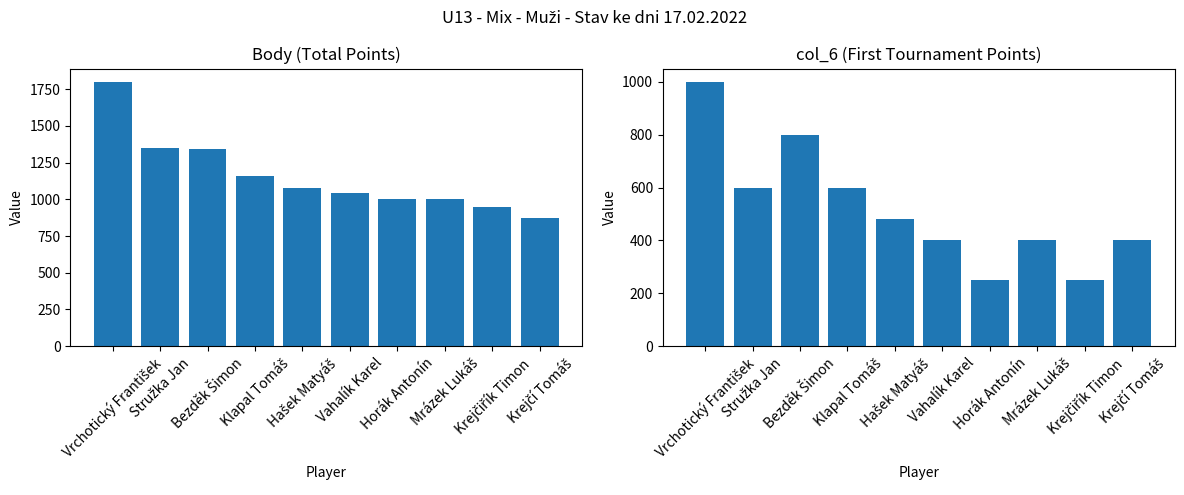

What is the difference between the maximum and second lowest values in the Body series?

850